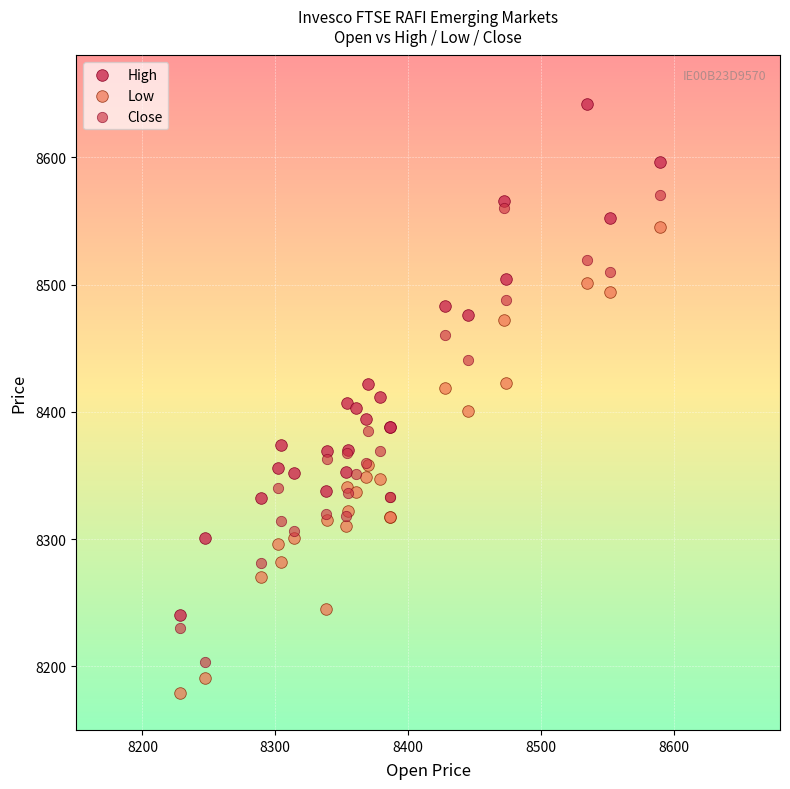

What is the X range (max minus min) for the scatter plot?

362